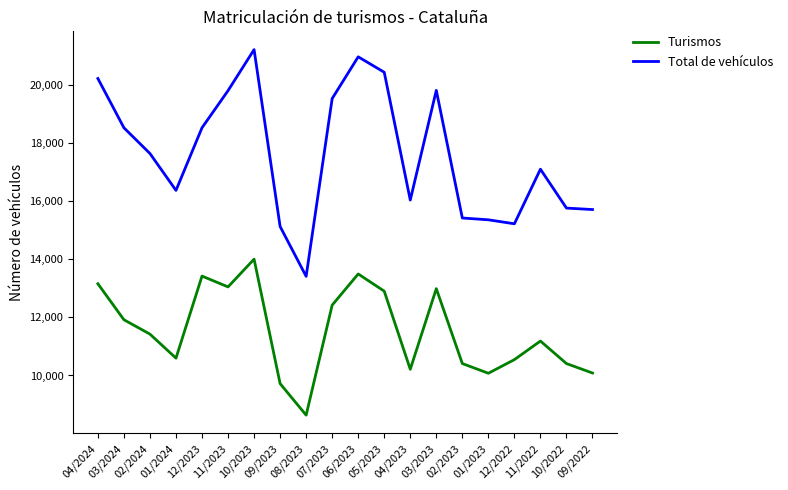

True or false: Turismos has a value of 19949 at 07/2023.

False